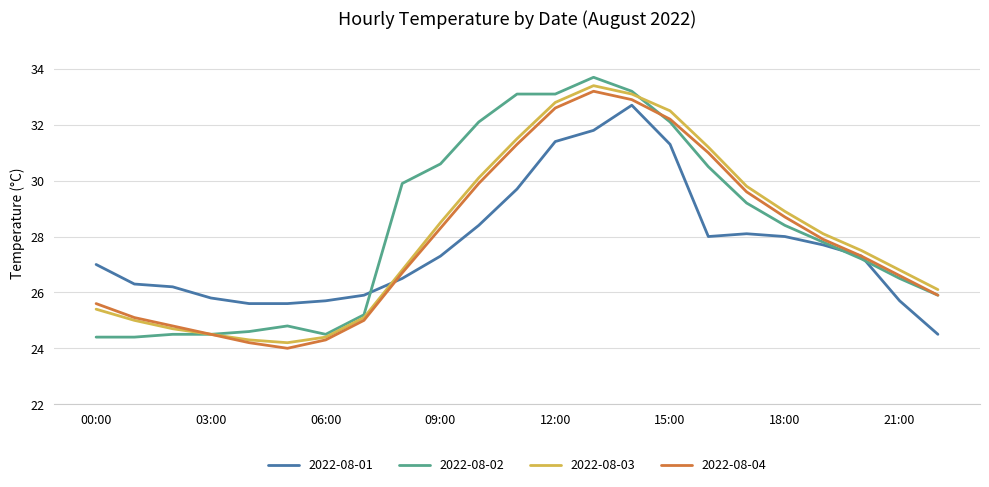

True or false: 2022-08-03 and 2022-08-01 cross at least once.

True